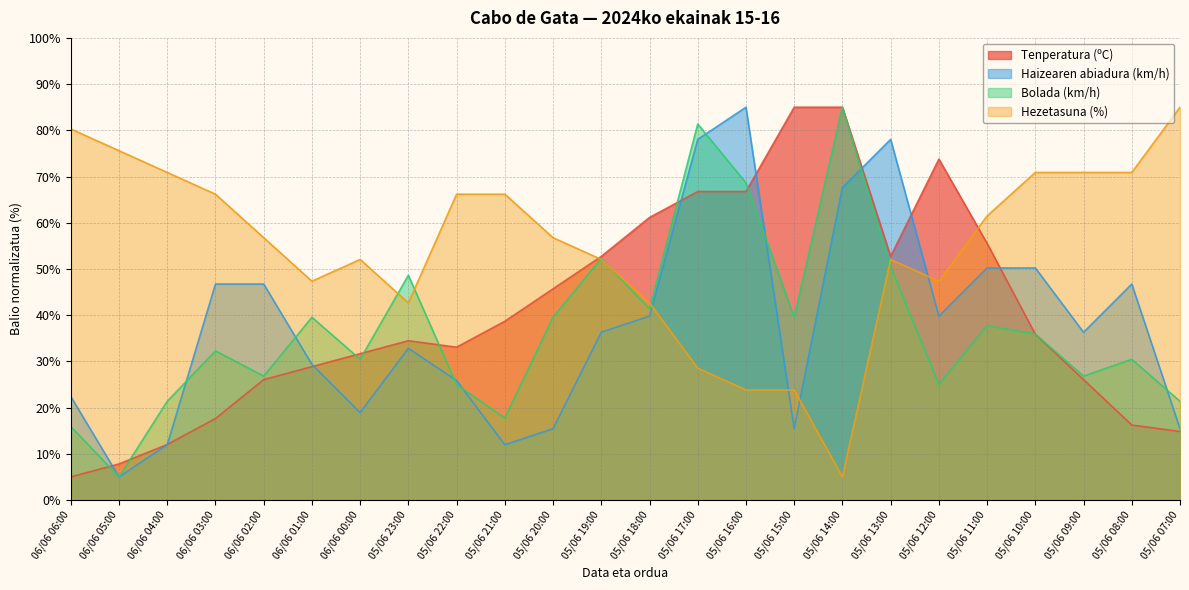

Which series has the largest total across all categories?

Hezetasuna (%)